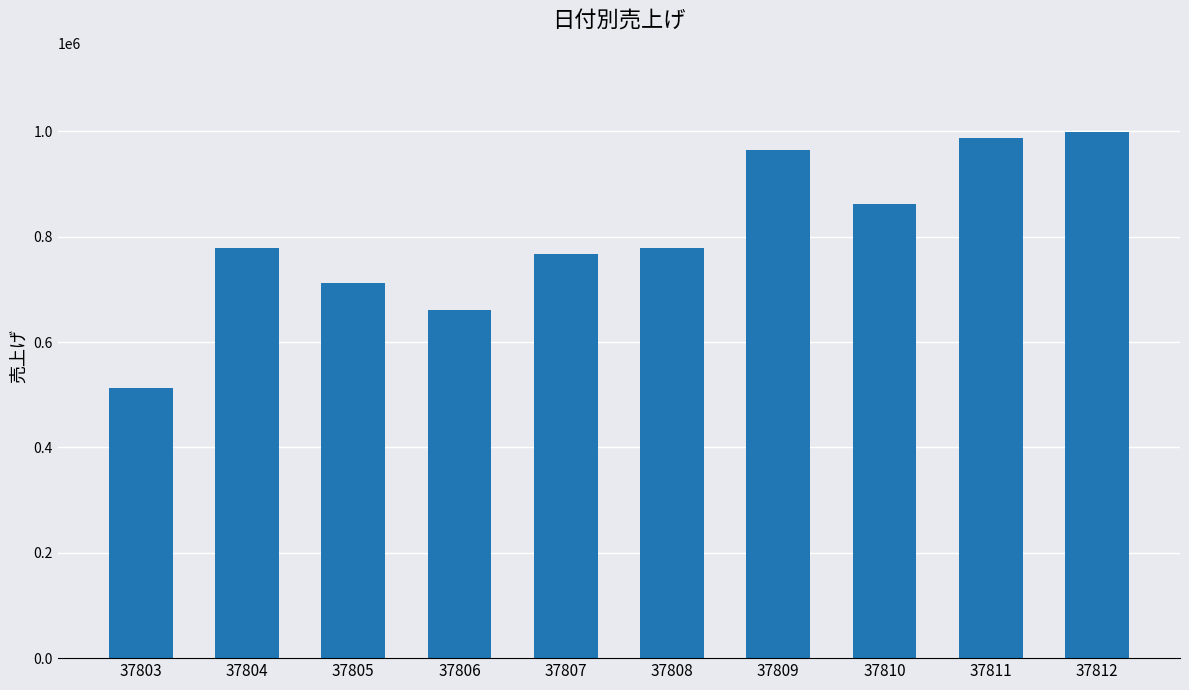

What is the difference between the values at 37805 and 37804?

66427